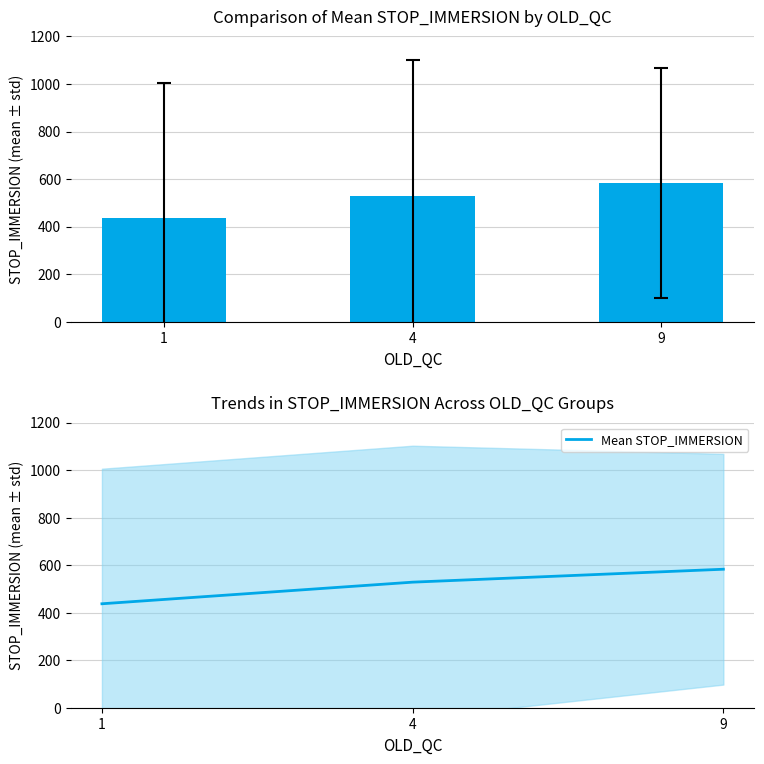

What is the ratio of the value at 9 to the value at 1?

1.3